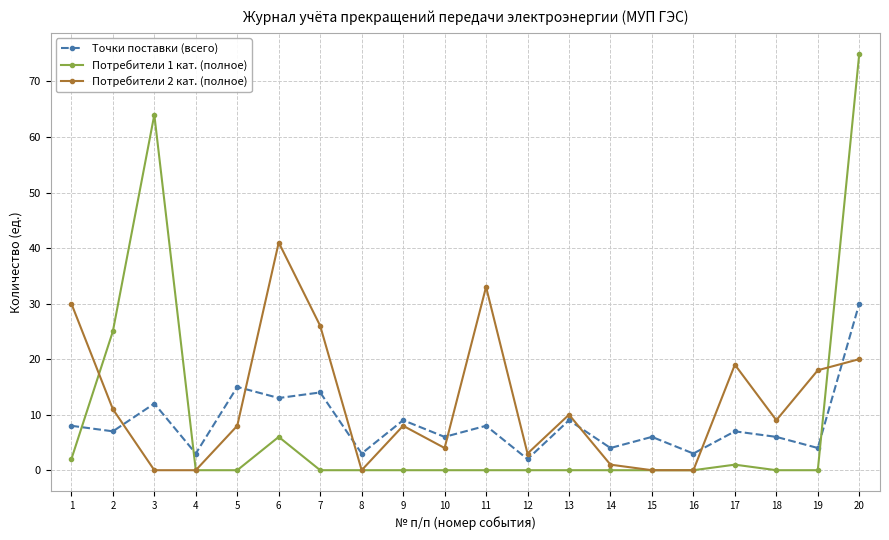

Where does the Точки поставки (всего) series first go above 7?

1